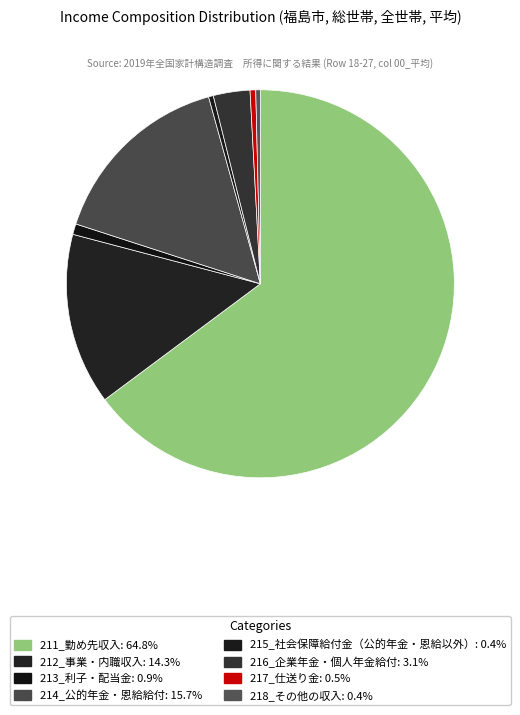

What is the change in value from 211_勤め先収入 to 212_事業・内職収入?

-2795